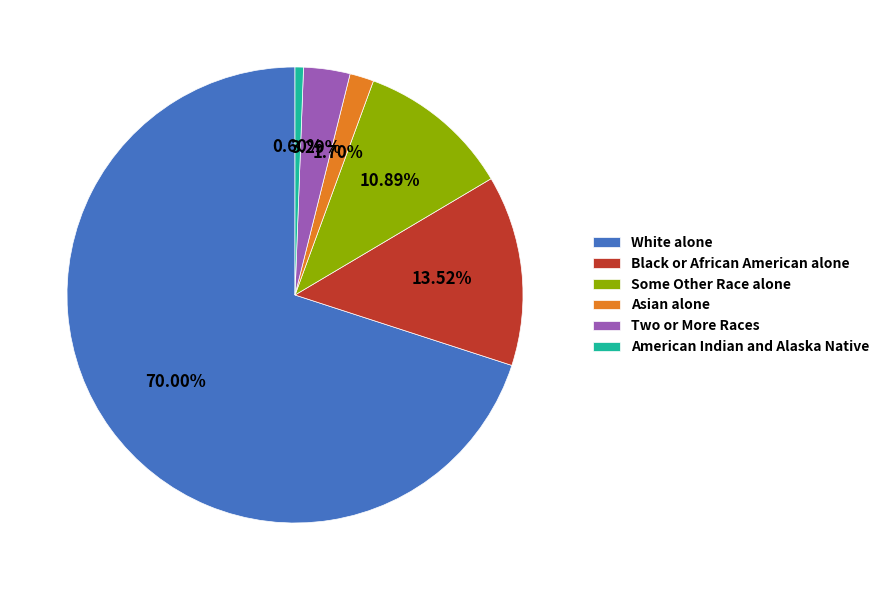

Which category accounts for the majority?

White alone